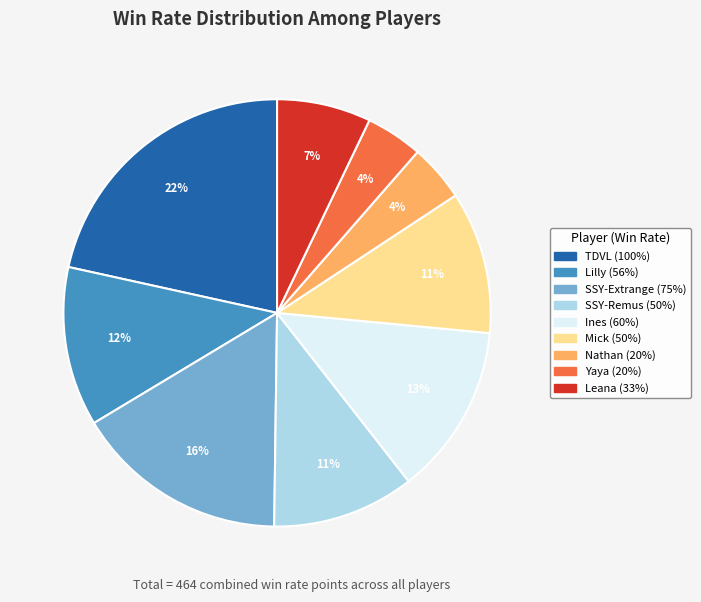

To the nearest percent, what is the average slice percentage?

11%